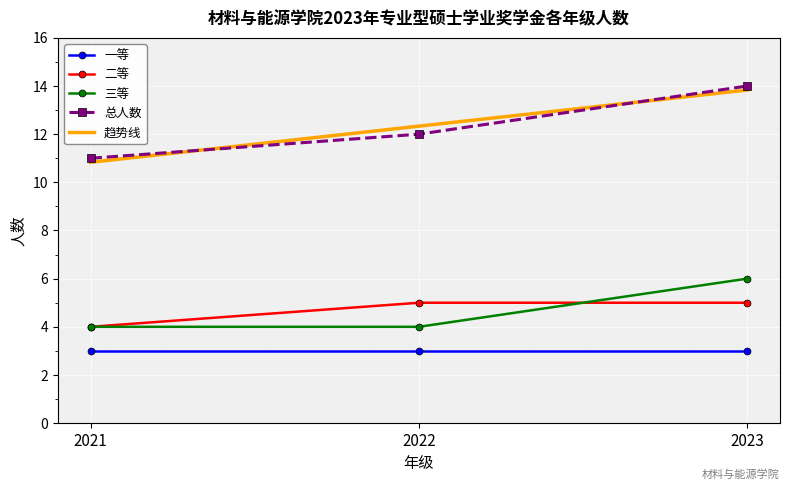

What is the maximum value shown in the chart?

14.0